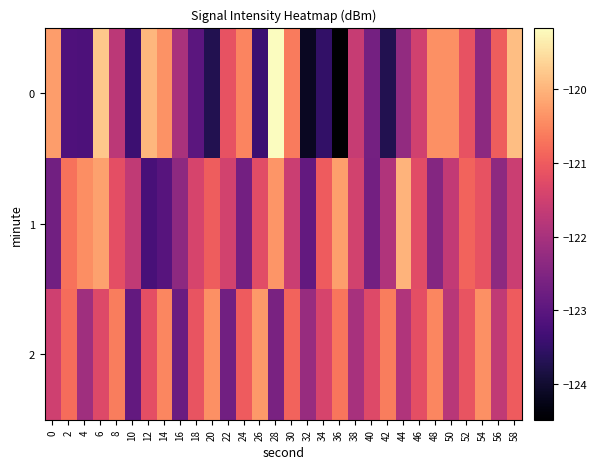

How many data points does each series have?

30